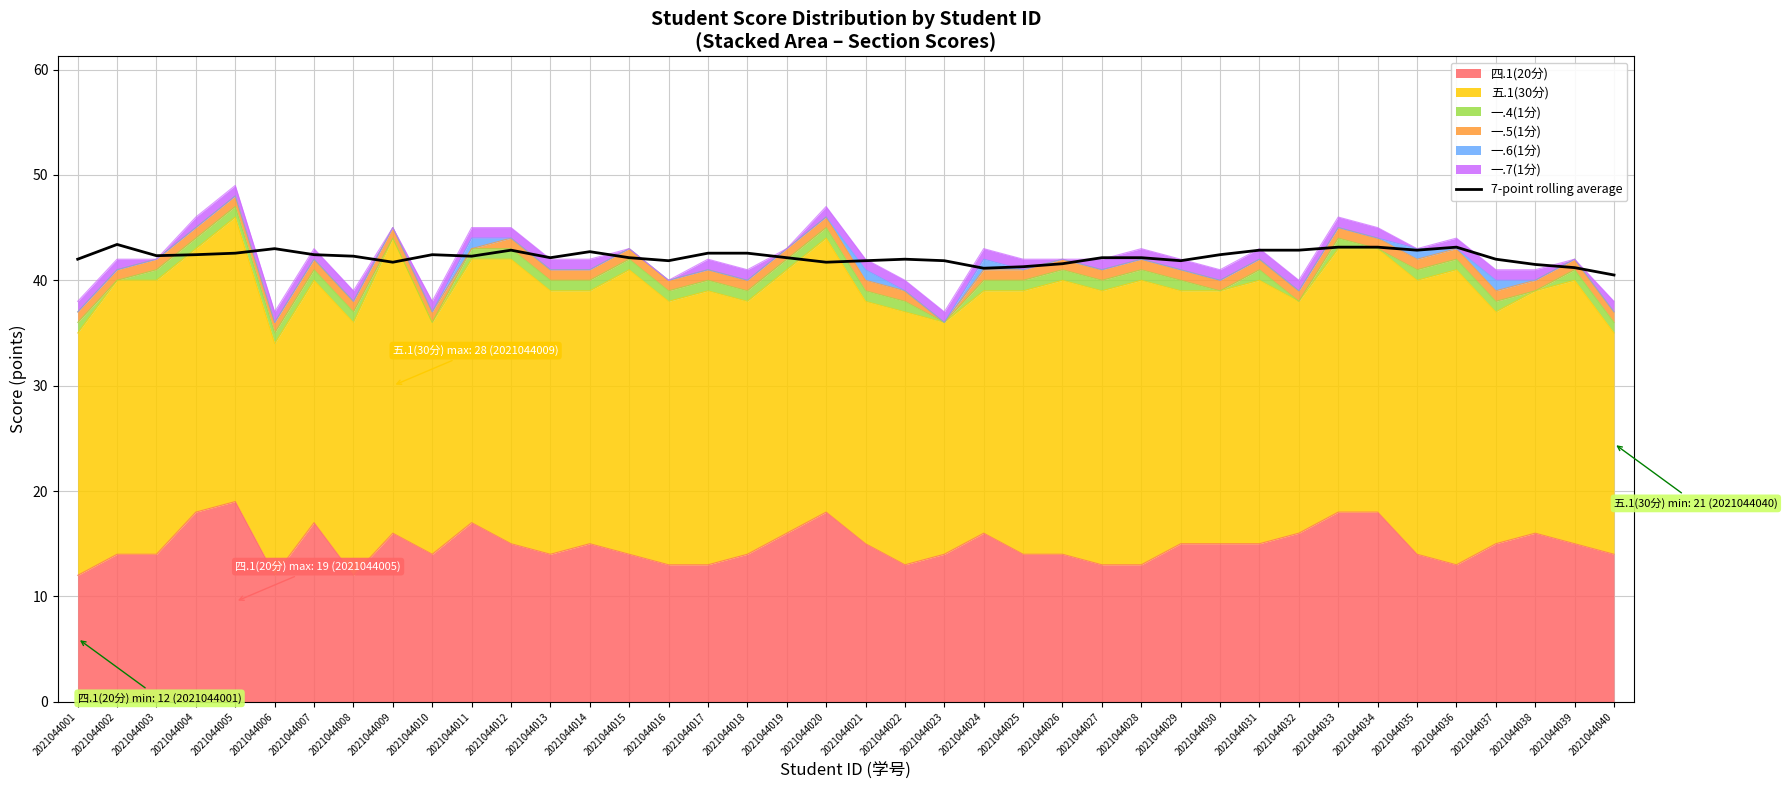

What value does the data have at 2021044037?

42.0